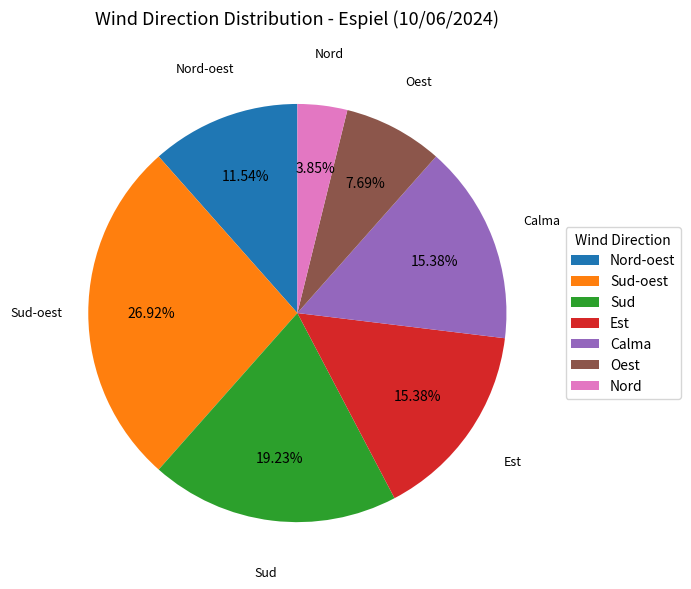

How much of the chart is everything except Calma?

84.6%